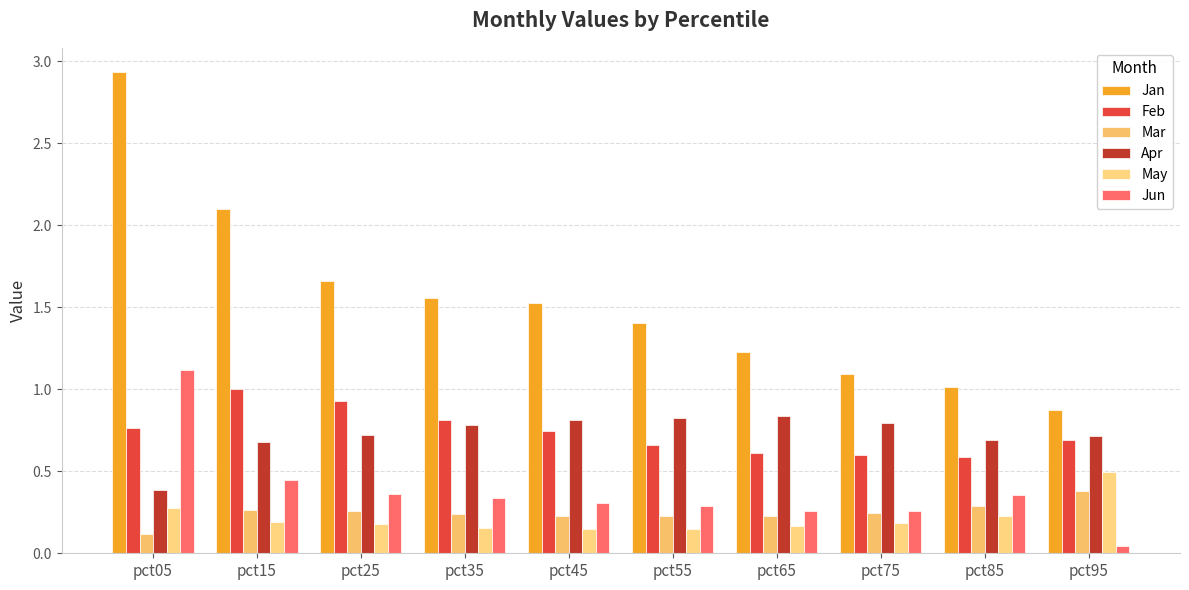

What is the sum of all May values?

2.2